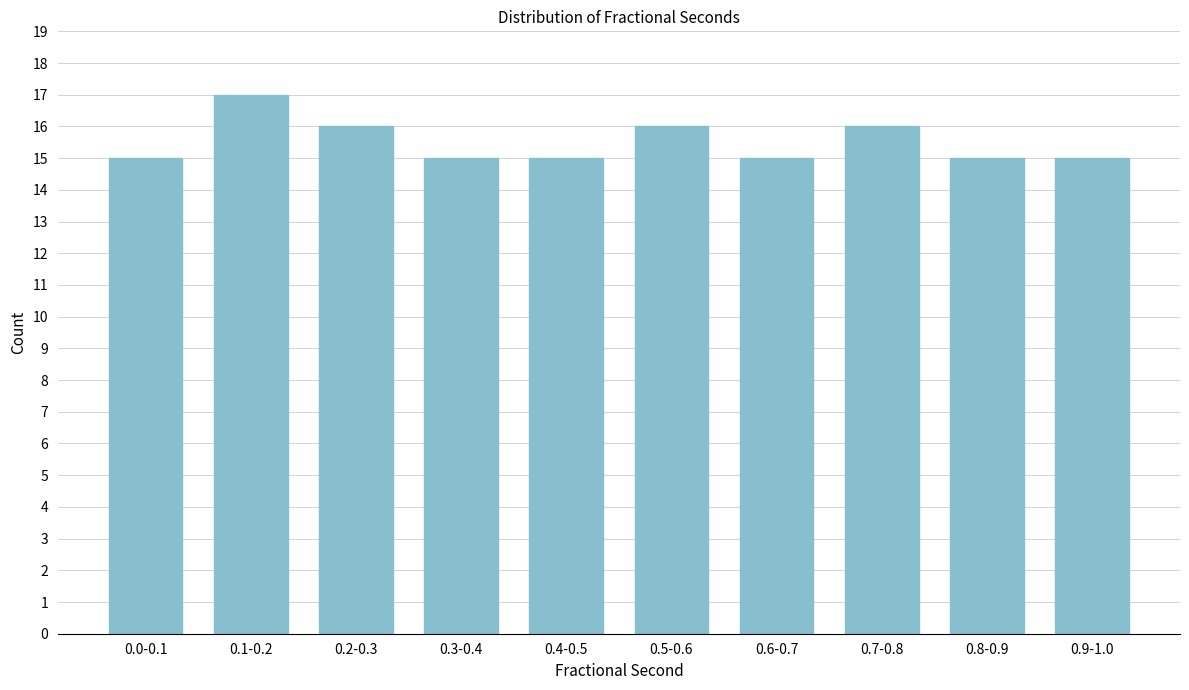

Reading right to left, what are all the values shown in this chart?

15	15	16	15	16	15	15	16	17	15